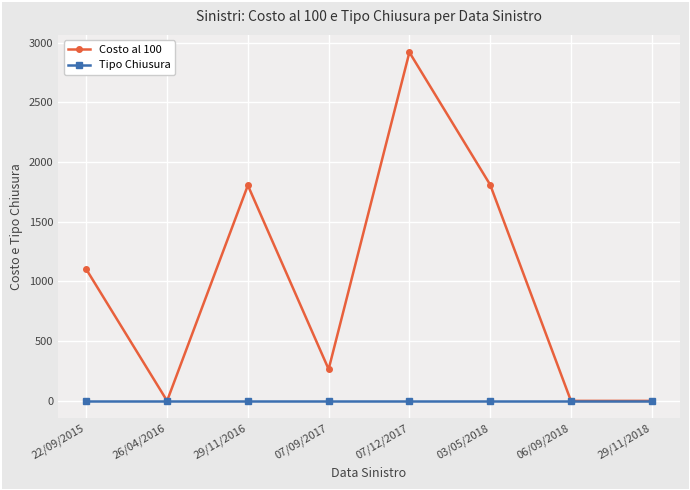

What position from the left is 26/04/2016?

2